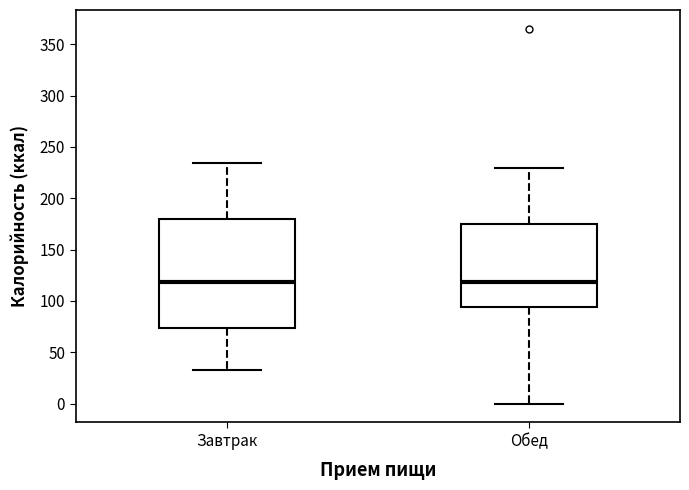

Which box is the tallest, from its lower edge to its upper edge?

Завтрак